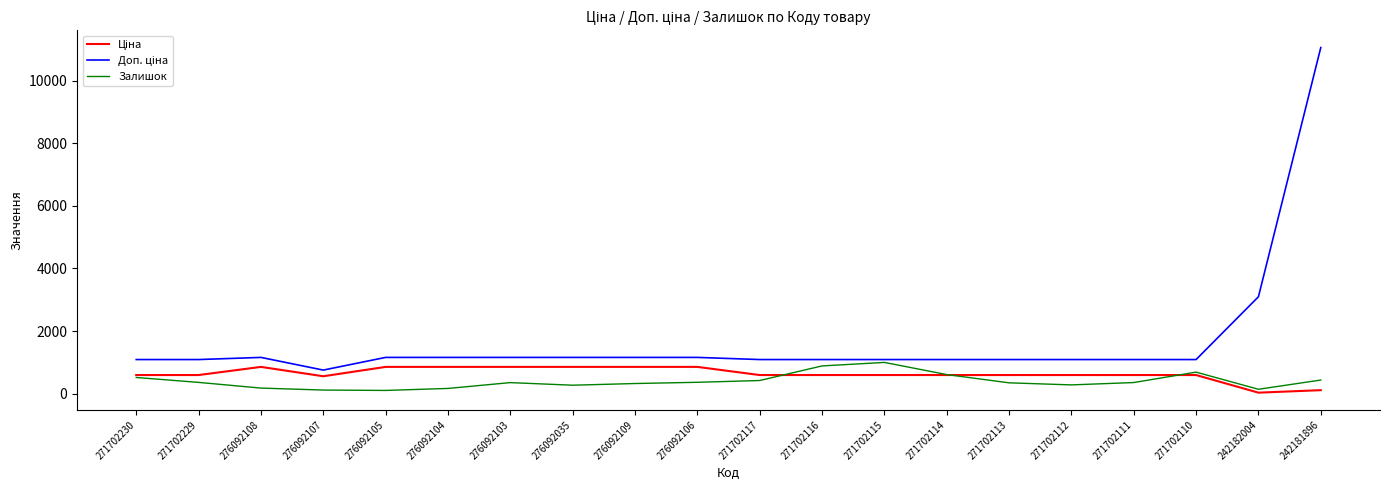

How many lines are shown in the chart?

3